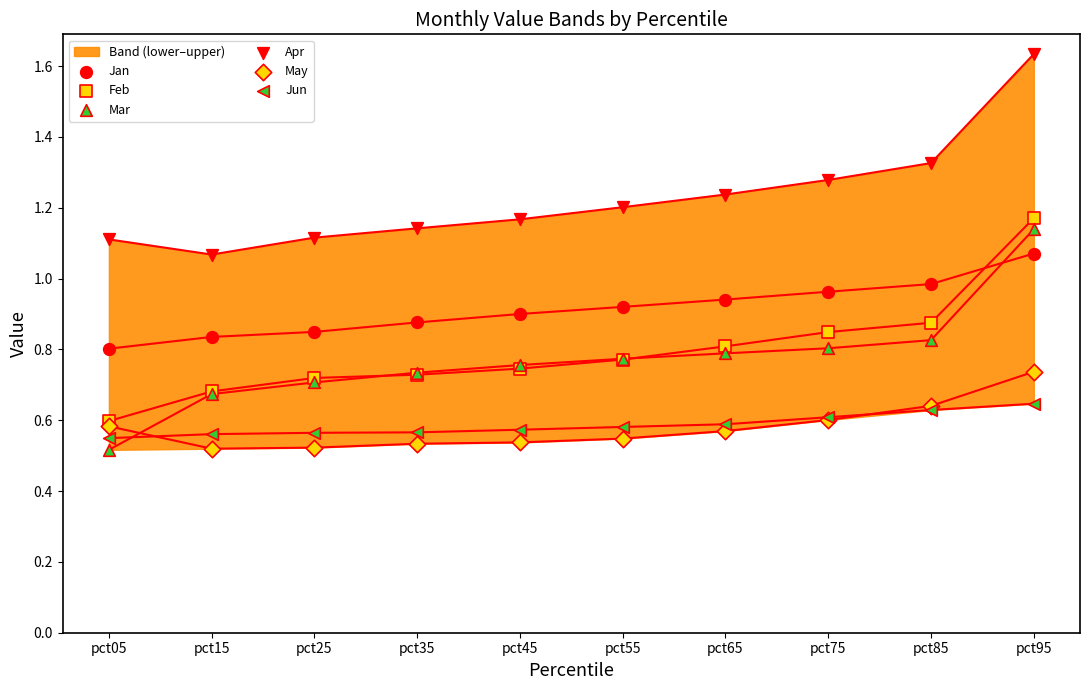

Which series reaches the minimum Y coordinate?

Mar